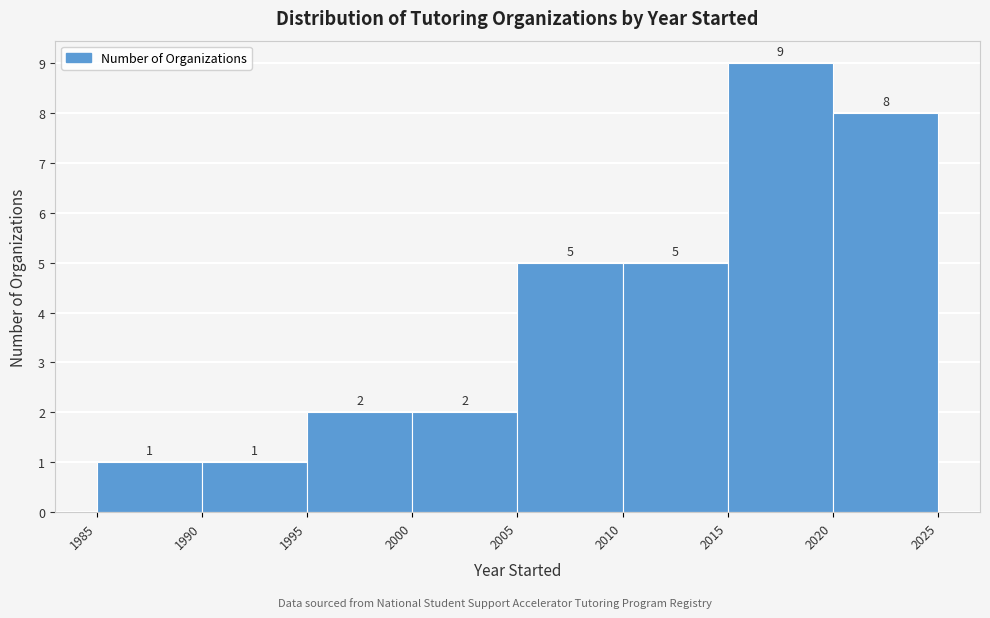

How tall is the bar that spans 1990 to 1995 on the x-axis?

1